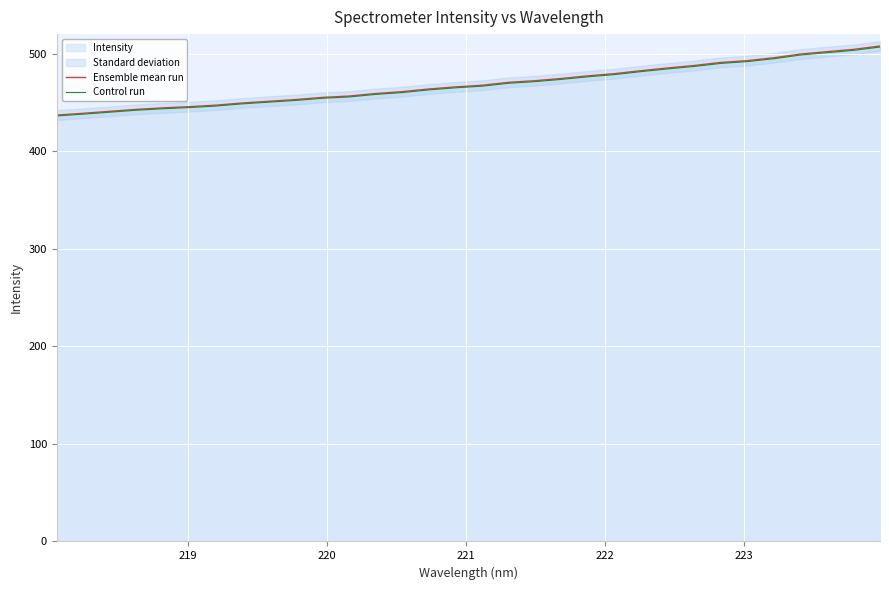

What is the value of the Ensemble mean run point at the 14th from the left?

461.0